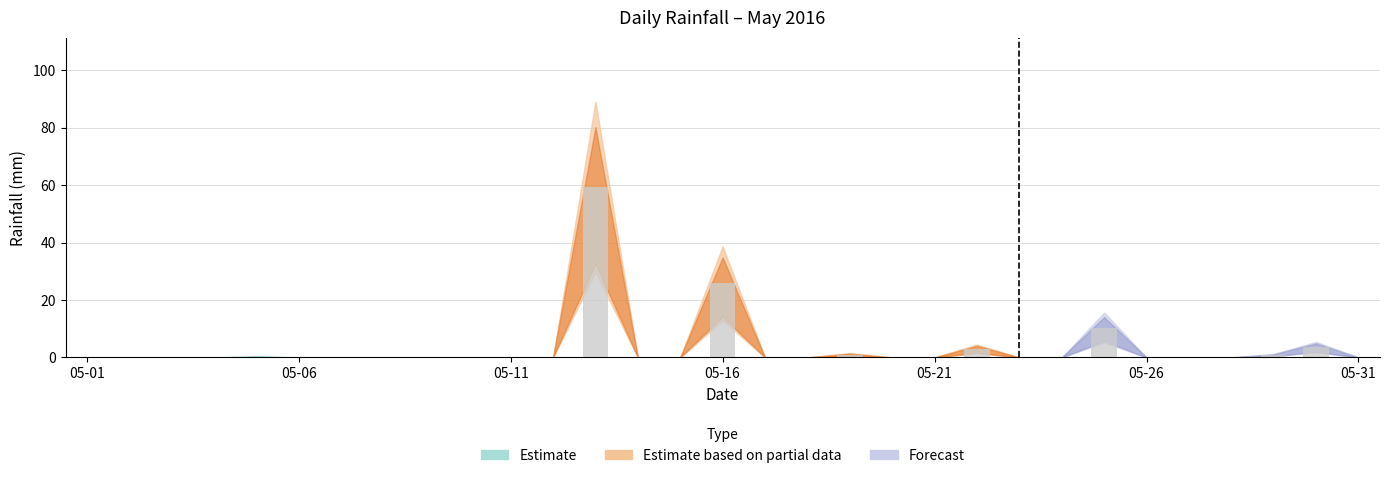

What is the maximum value shown in the chart?

59.4